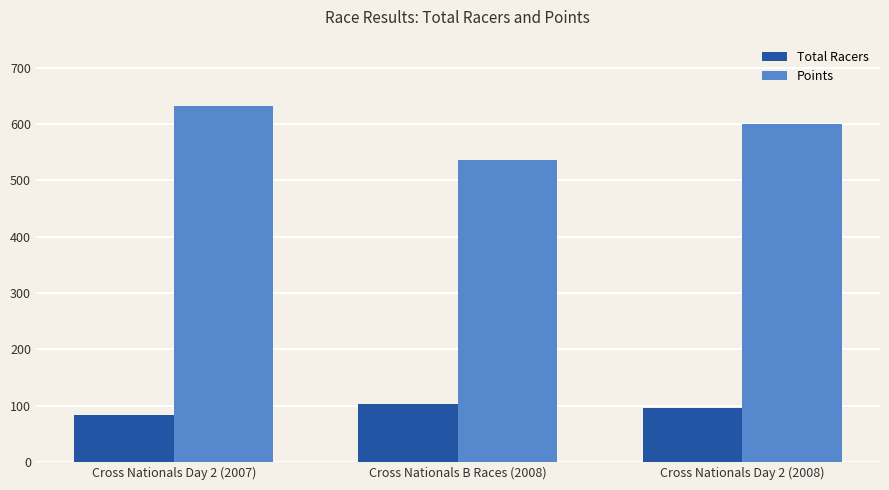

What is the spread (max minus min) of values at Cross Nationals B Races (2008)?

435.0